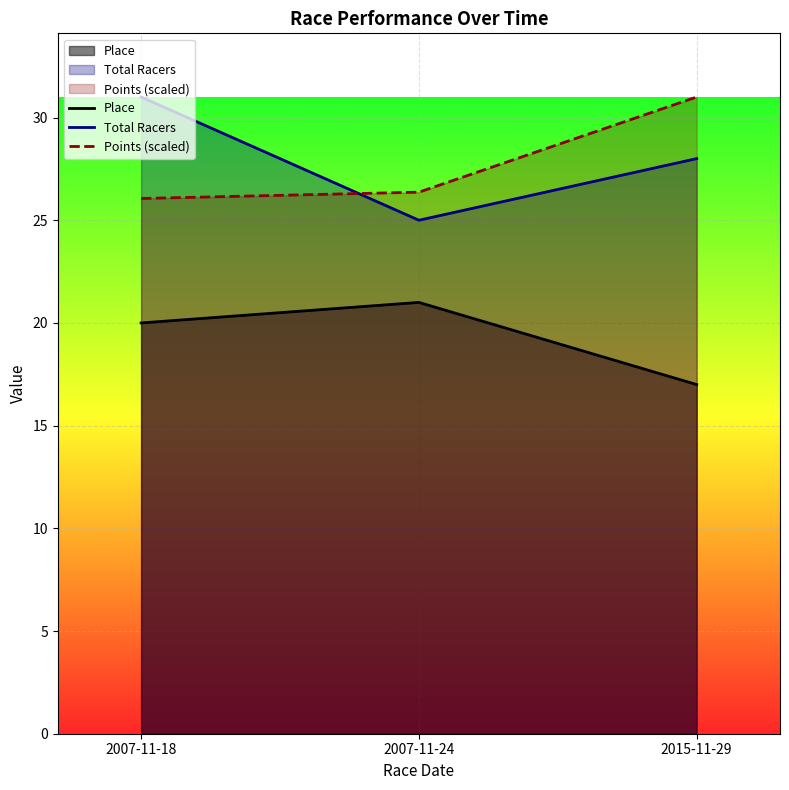

Count the Place values in the range 17 to 21.

3